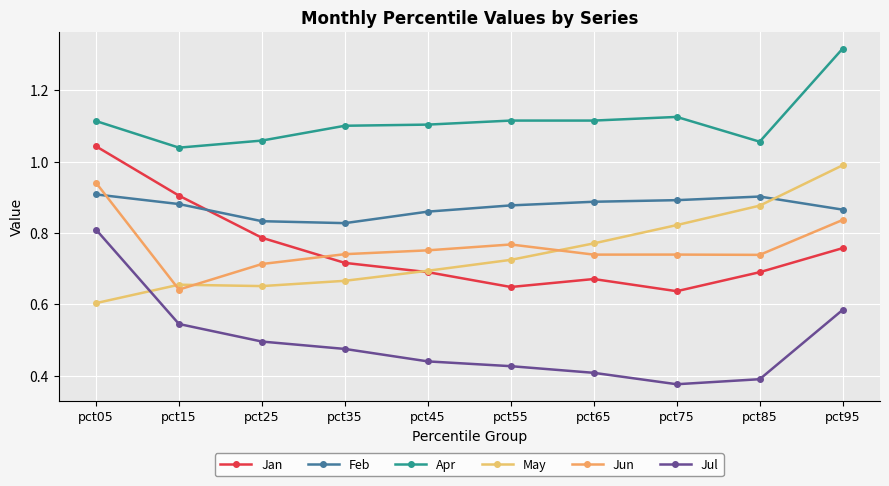

At which category is the sum across all series the highest?

pct05